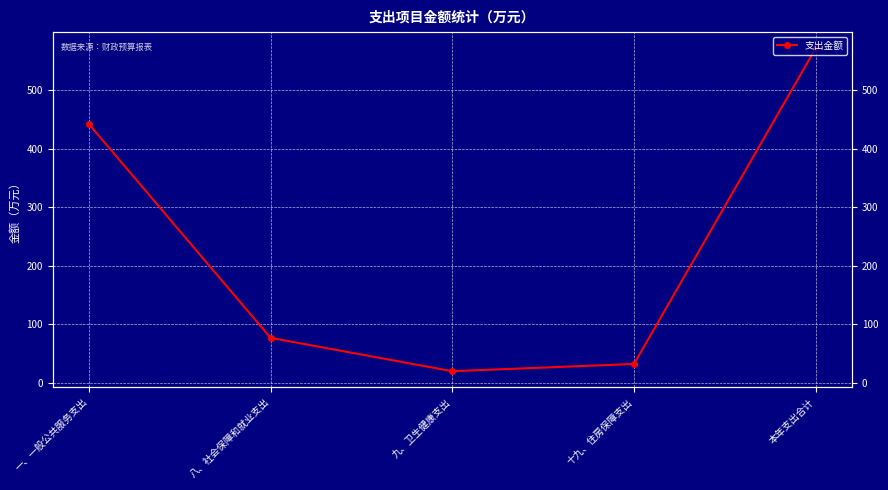

What position from the right is 本年支出合计?

1